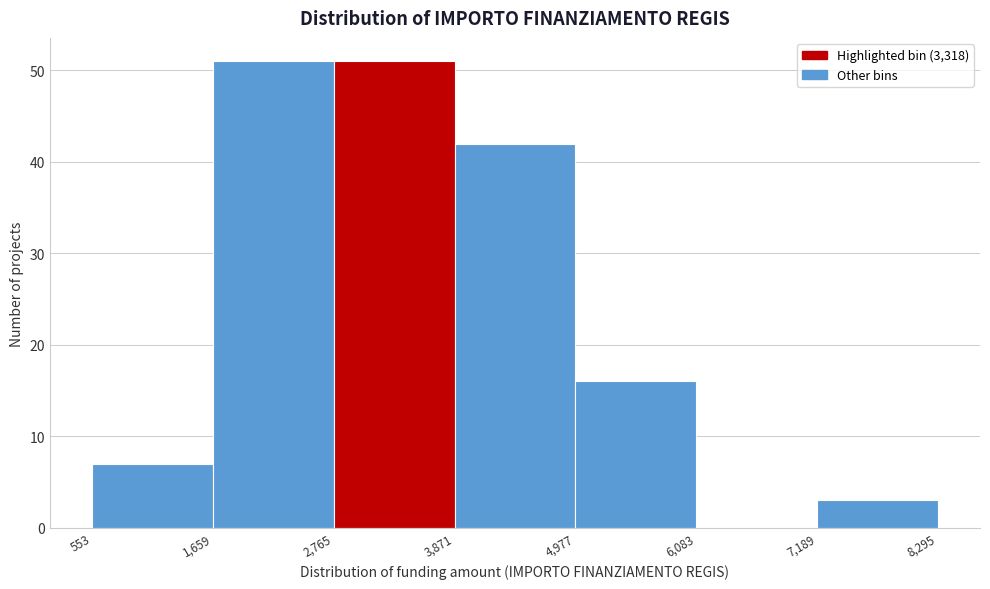

What is the height of the bar covering 3,871 to 4,977 on the x-axis? The values are not printed on the chart, so give them approximately, as read against the axis.

42